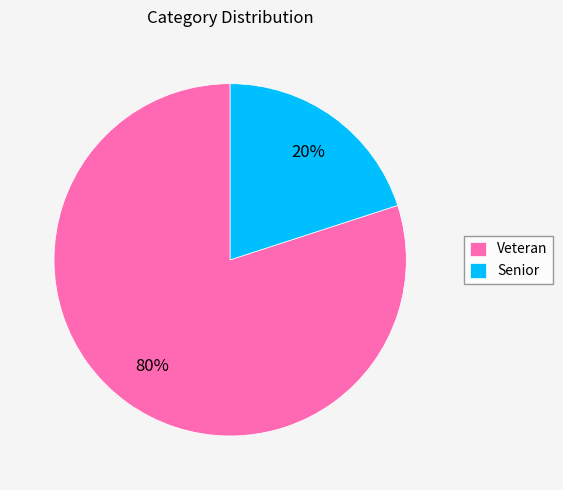

What is the ratio of the value at Veteran to the value at Senior?

4.0